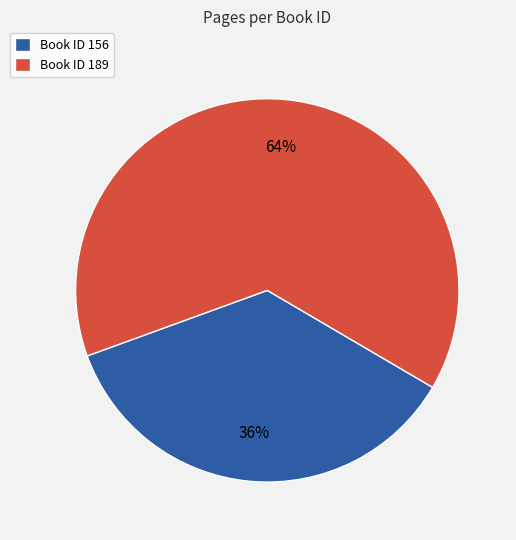

The Book ID 189 slice represents 76% of the pie. True or false?

False